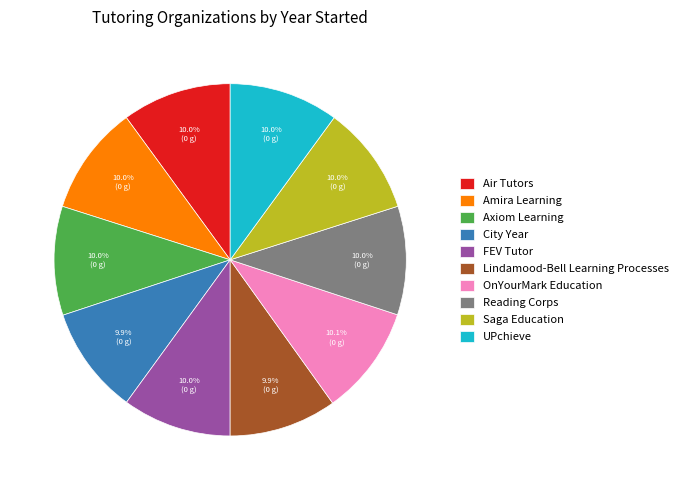

The Air Tutors slice represents 21% of the pie. True or false?

False